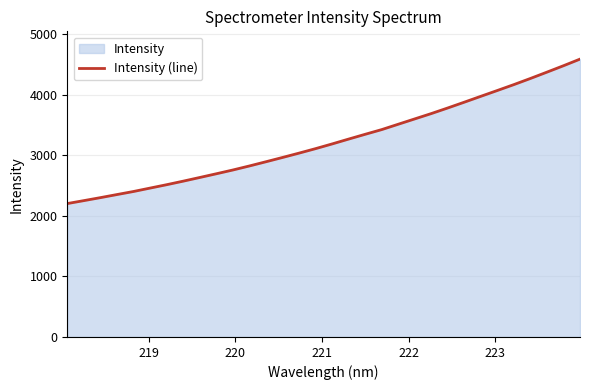

What is the maximum value shown in the chart?

4590.6